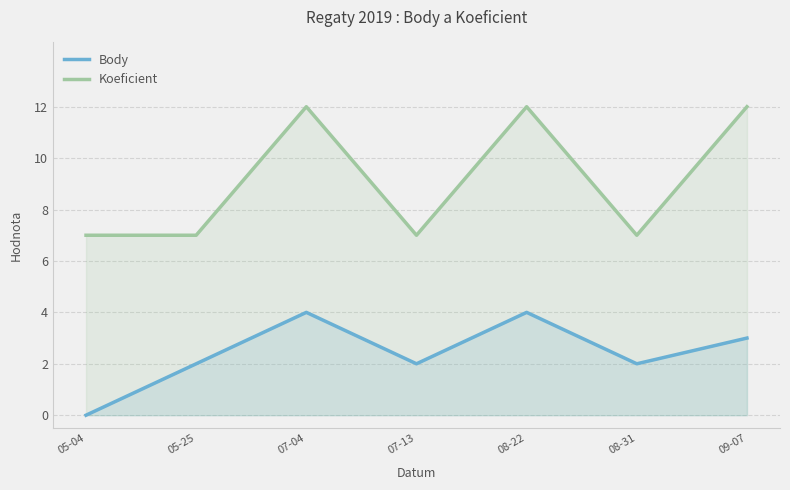

Which series has the widest spread of values?

Koeficient